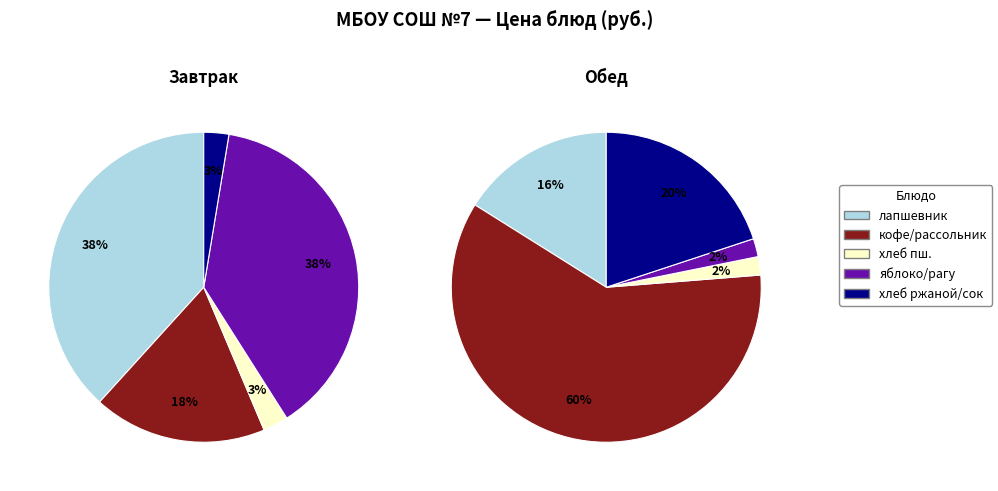

How many slices are in this pie chart?

10